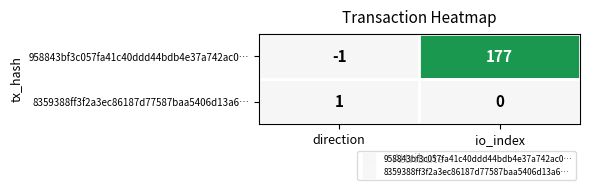

Where is 958843bf3c057fa41c40ddd44bdb4e37a742ac0… nearest to the value 88?

direction